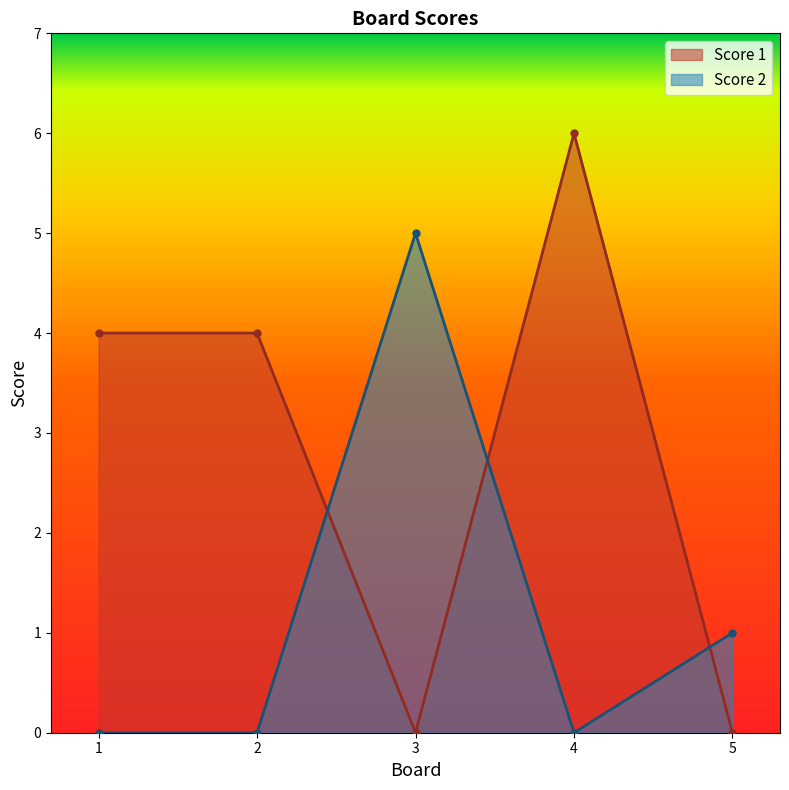

In Score 1, how many points are lower than both neighbors (excluding endpoints)?

1